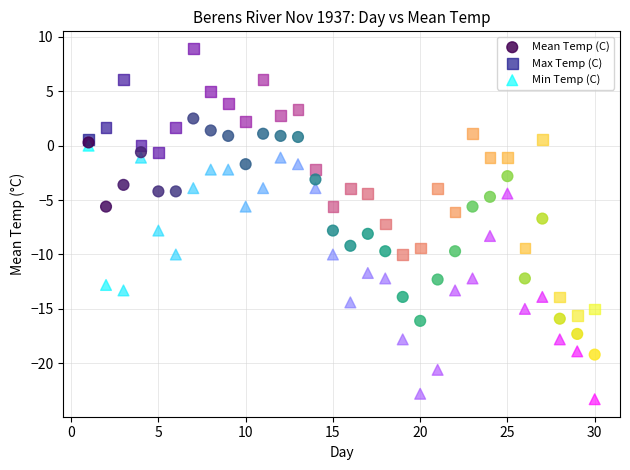

Which series contains the highest Y value?

Max Temp (C)